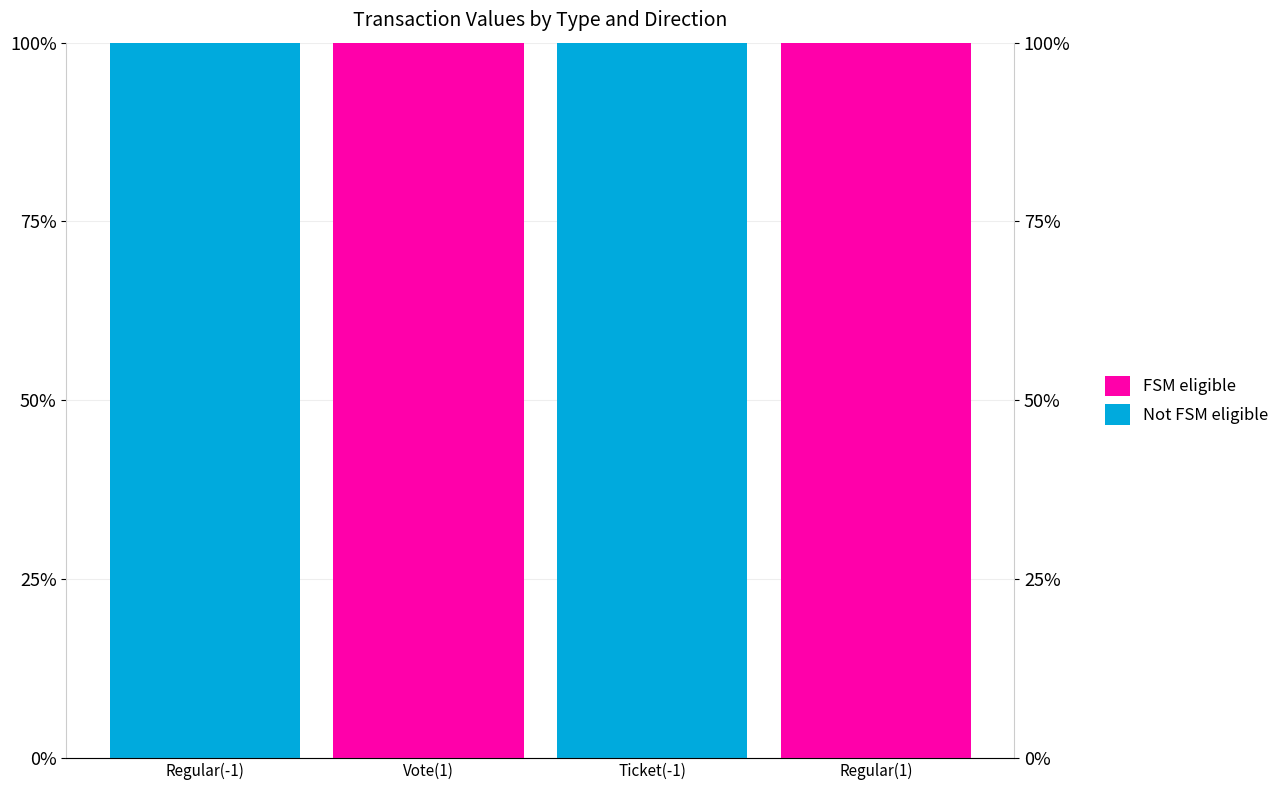

Which series has the largest total across all categories?

Not FSM eligible